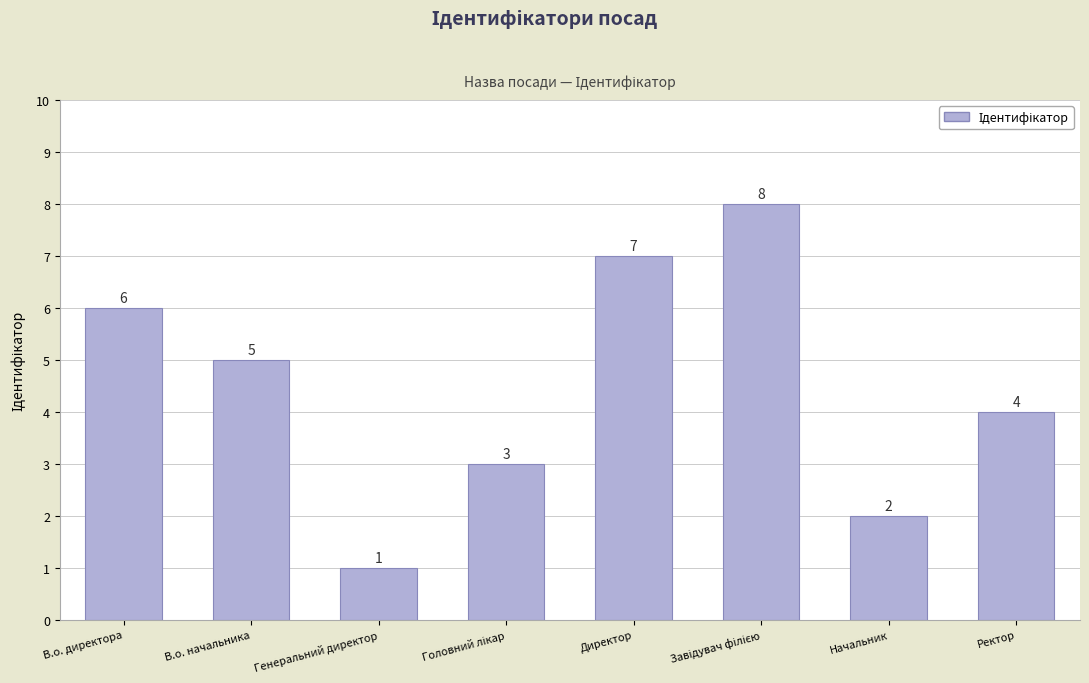

Reading left to right, what are all the values shown in this chart?

6	5	1	3	7	8	2	4